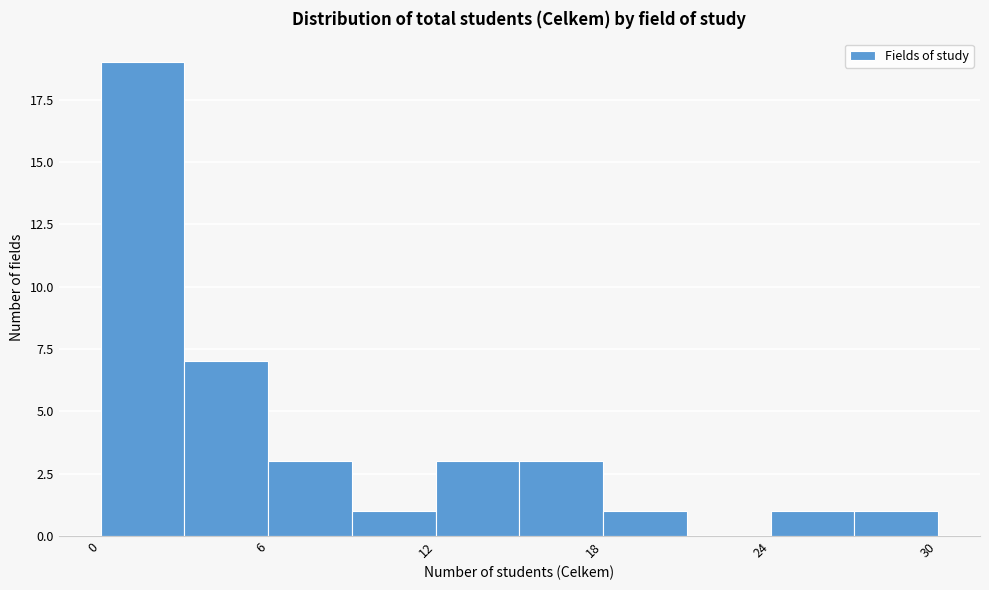

Around what value on the x-axis is the tallest bar? Give the approximate position of its centre, as read against the axis.

2